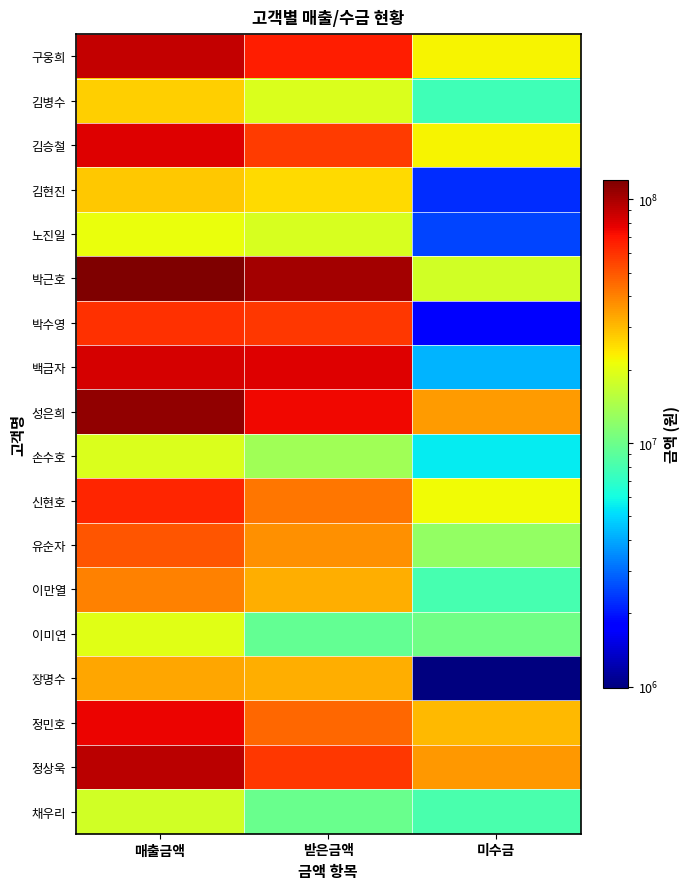

Rank the series by their maximum value, from lowest to highest.

채우리, 손수호, 이미연, 노진일, 김병수, 김현진, 장명수, 이만열, 유순자, 박수영, 신현호, 정민호, 김승철, 백금자, 구웅희, 정상욱, 성은희, 박근호